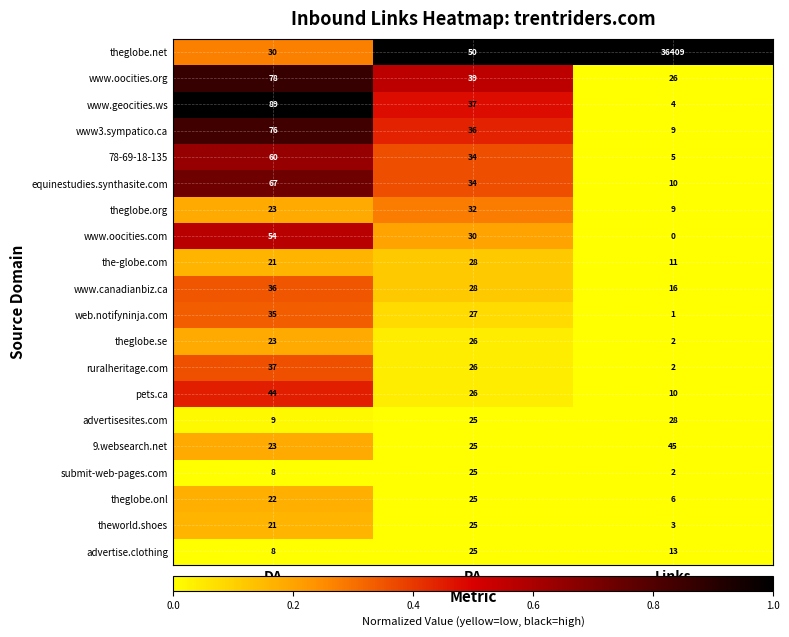

What is the sum of the 78-69-18-135 values at DA and PA?

94